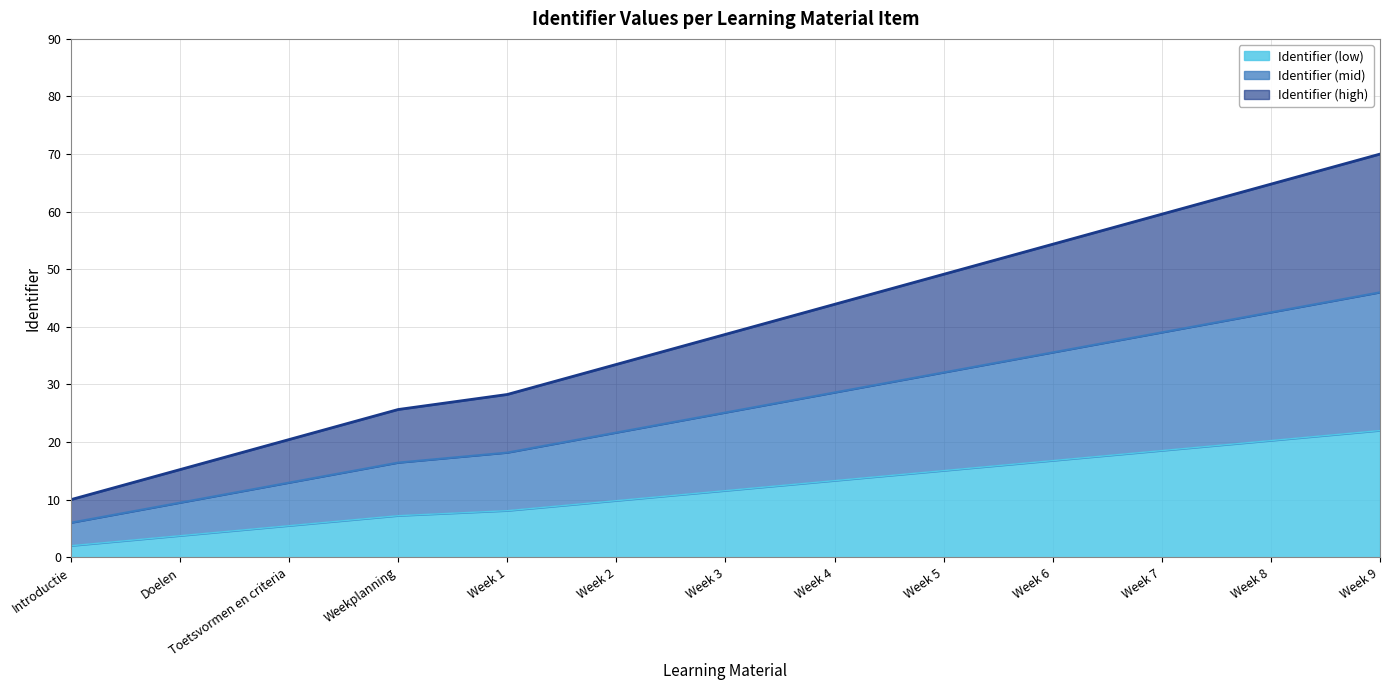

Rank the categories by value from lowest to highest.

Introductie, Doelen, Toetsvormen en criteria, Weekplanning, Week 1, Week 2, Week 3, Week 4, Week 5, Week 6, Week 7, Week 8, Week 9